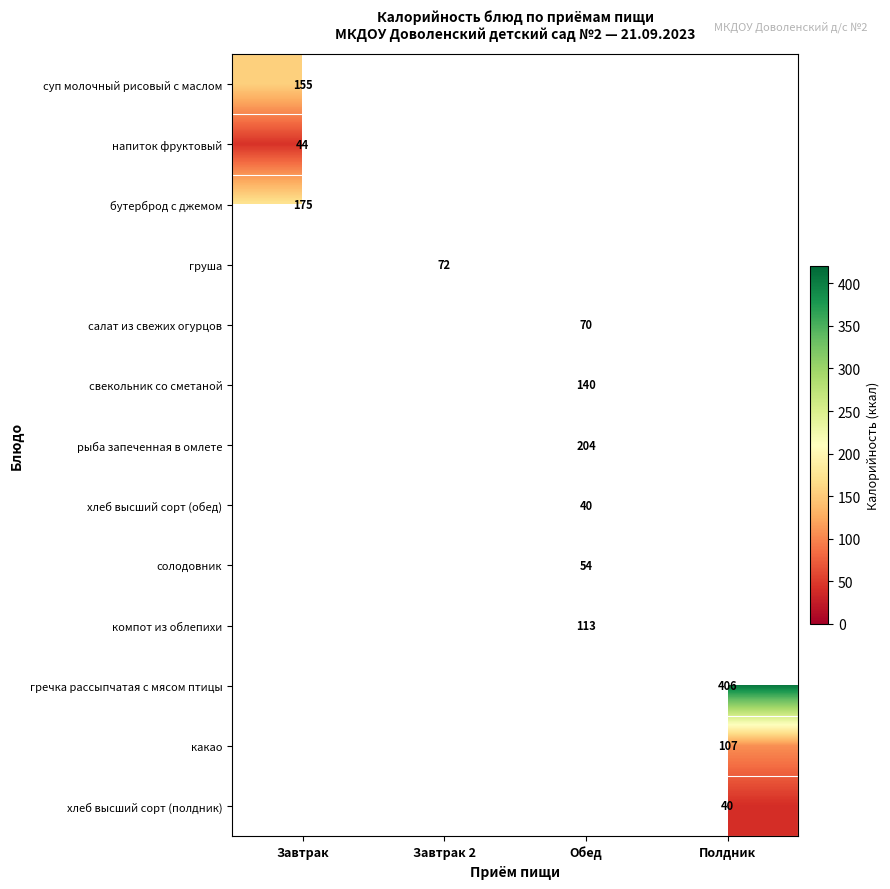

True or false: гречка рассыпчатая с мясом птицы has a value of 616 at Полдник.

False